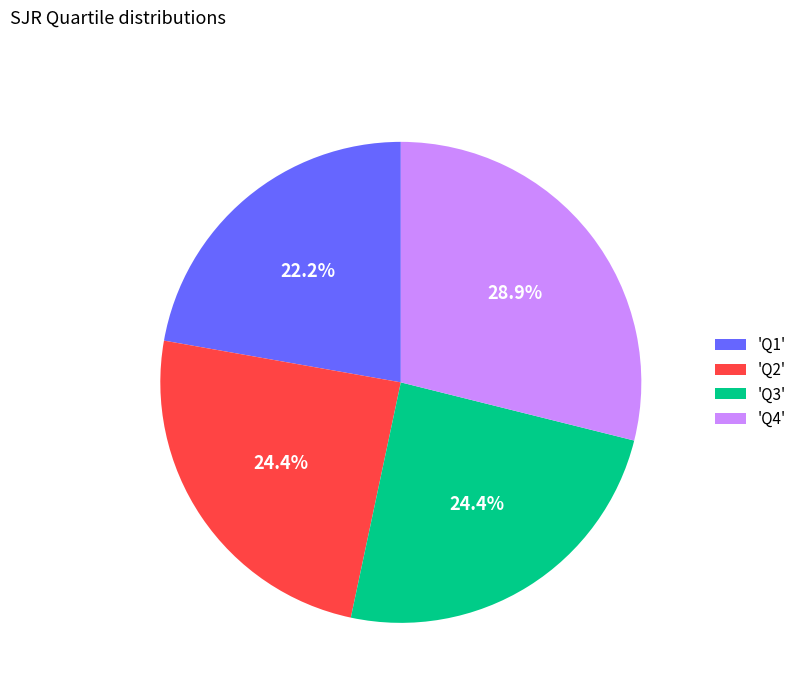

How much of the chart is everything except 'Q3'?

75.6%